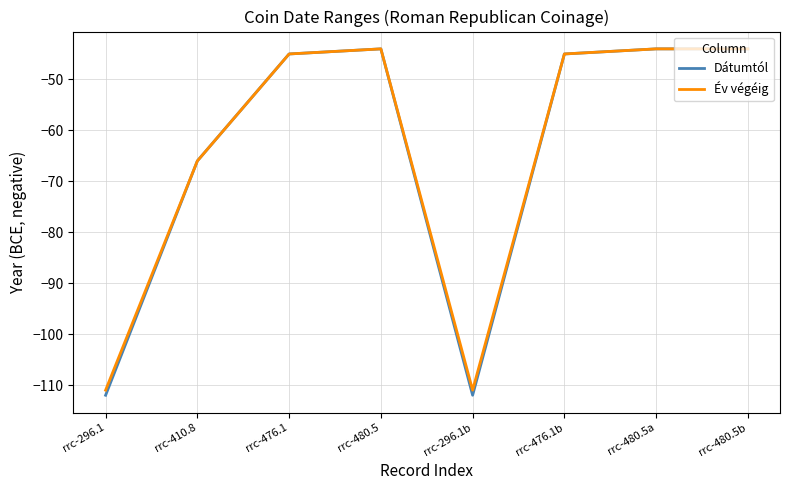

Which series has the widest spread of values?

Dátumtól